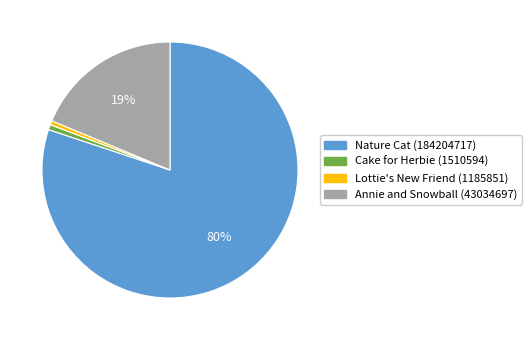

Which slice is the largest?

Nature Cat (184204717)